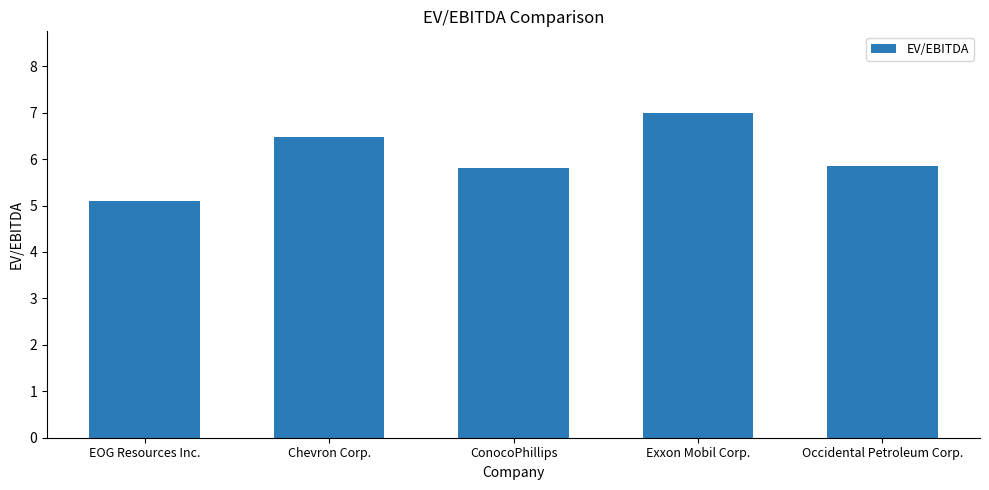

What is the average value?

6.0